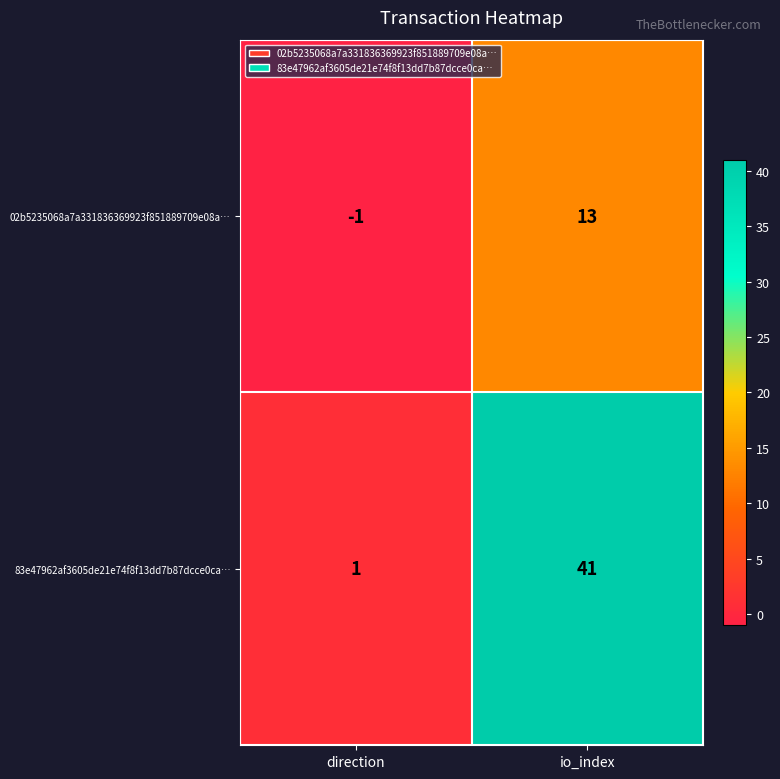

What is the difference between the highest and lowest values at io_index?

28